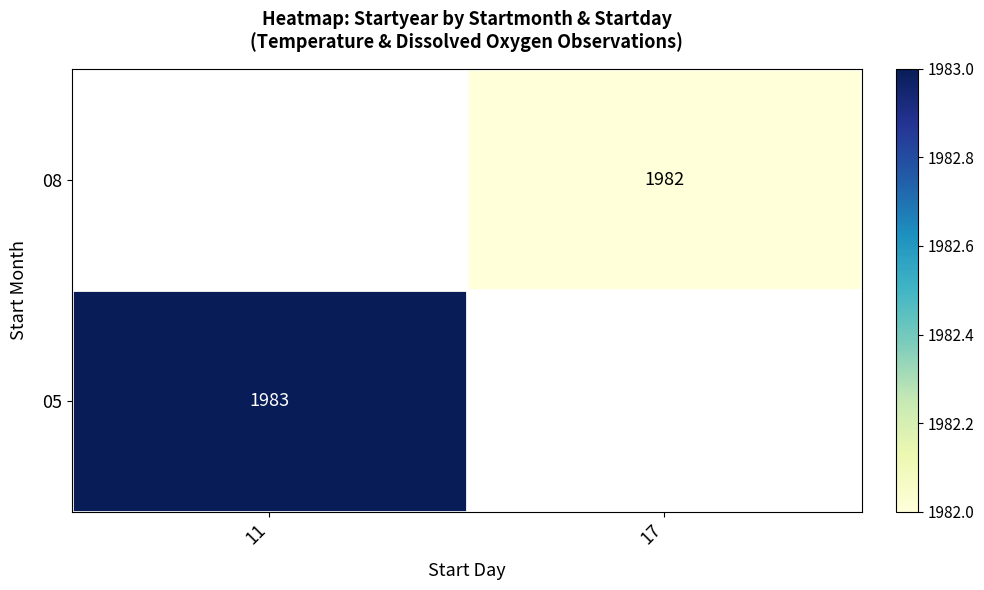

The value of 05 at 11 is 3526. True or false?

False